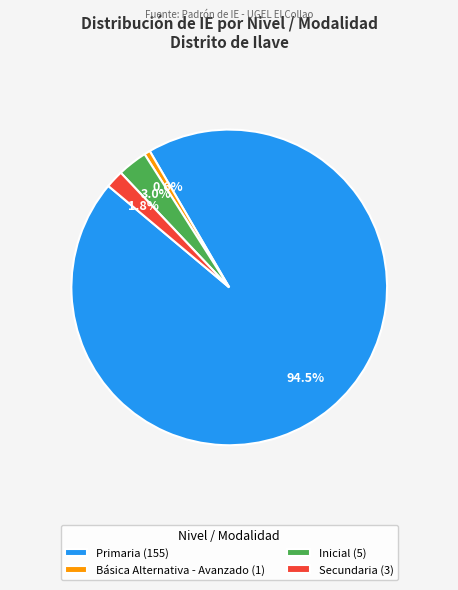

Which has a higher value, Primaria or Inicial?

Primaria